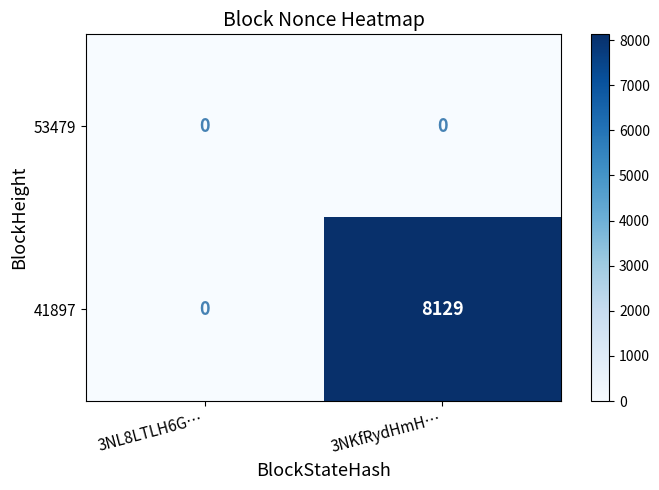

List the series in order of their peak value, highest first.

41897, 53479